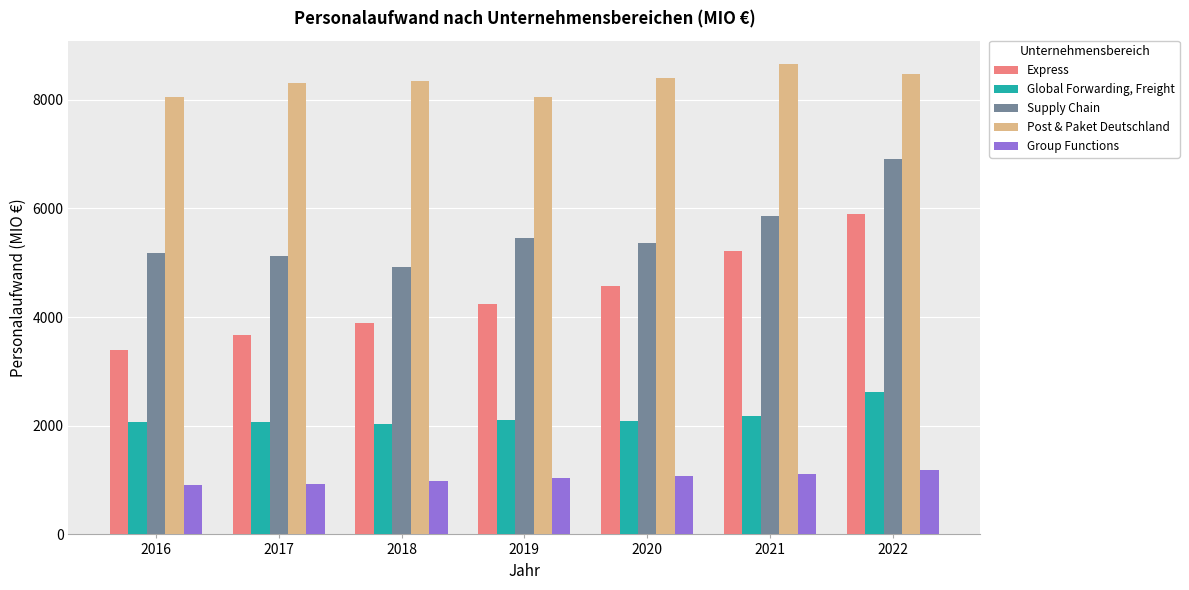

Between 2018 and 2022, which series saw the biggest shift?

Supply Chain